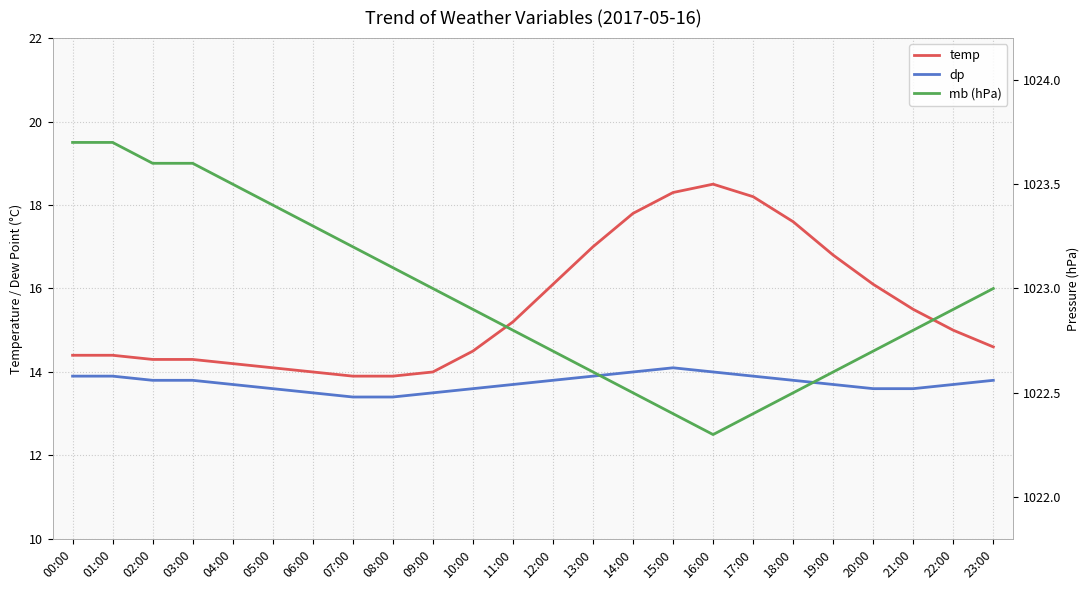

Reading right to left, extract all data points from this chart.

temp: 14.6	15.0	15.5	16.1	16.8	17.6	18.2	18.5	18.3	17.8	17.0	16.1	15.2	14.5	14.0	13.9	13.9	14.0	14.1	14.2	14.3	14.3	14.4	14.4
dp: 13.8	13.7	13.6	13.6	13.7	13.8	13.9	14.0	14.1	14.0	13.9	13.8	13.7	13.6	13.5	13.4	13.4	13.5	13.6	13.7	13.8	13.8	13.9	13.9
mb (hPa): 1023.0	1022.9	1022.8	1022.7	1022.6	1022.5	1022.4	1022.3	1022.4	1022.5	1022.6	1022.7	1022.8	1022.9	1023.0	1023.1	1023.2	1023.3	1023.4	1023.5	1023.6	1023.6	1023.7	1023.7